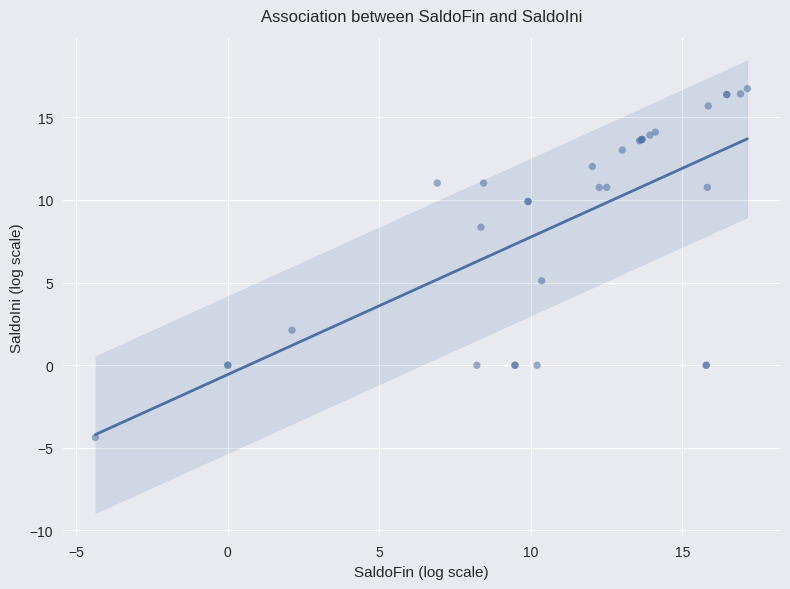

What Y value in the scatter plot is closest to 6?

5.1